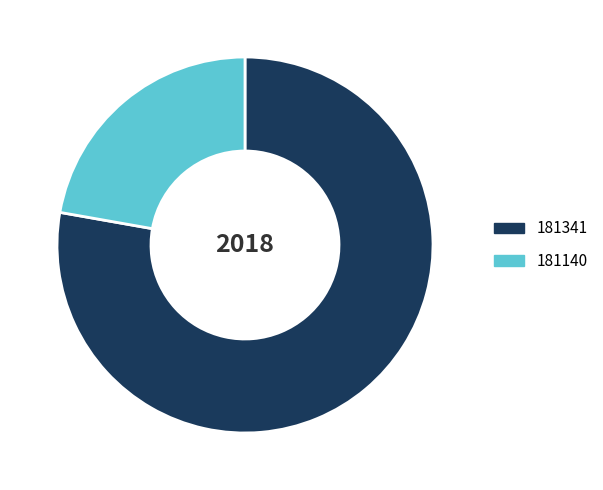

Is there a majority slice in this chart?

Yes